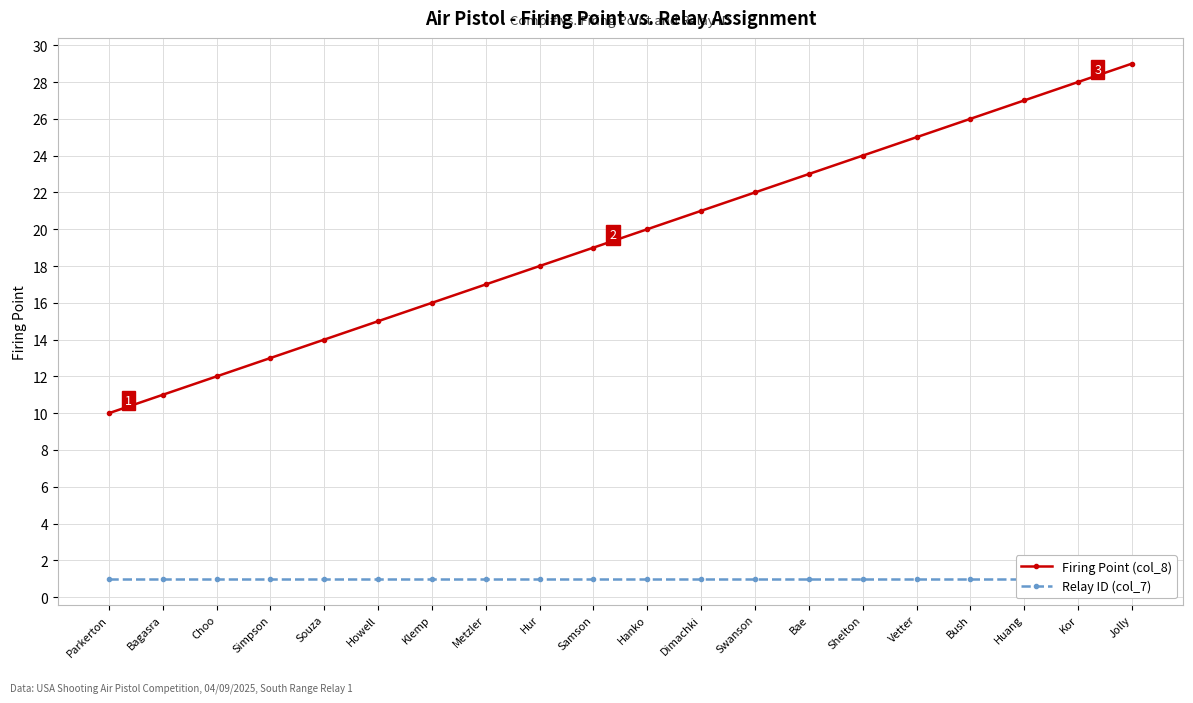

Is it true that Relay ID (col_7) equals 1 at Bush?

False